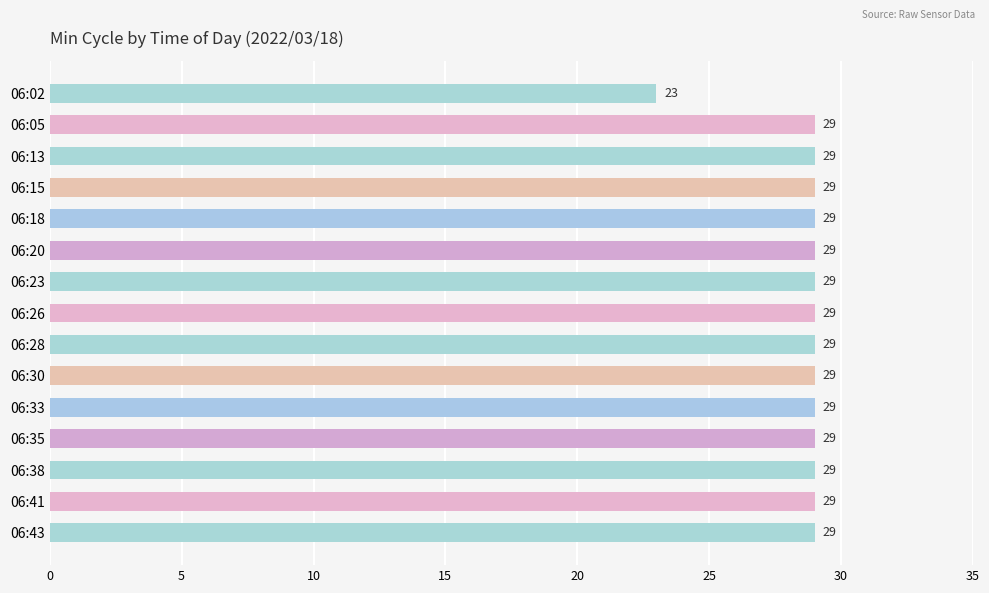

True or false: the data shows 29 at 06:38.

True